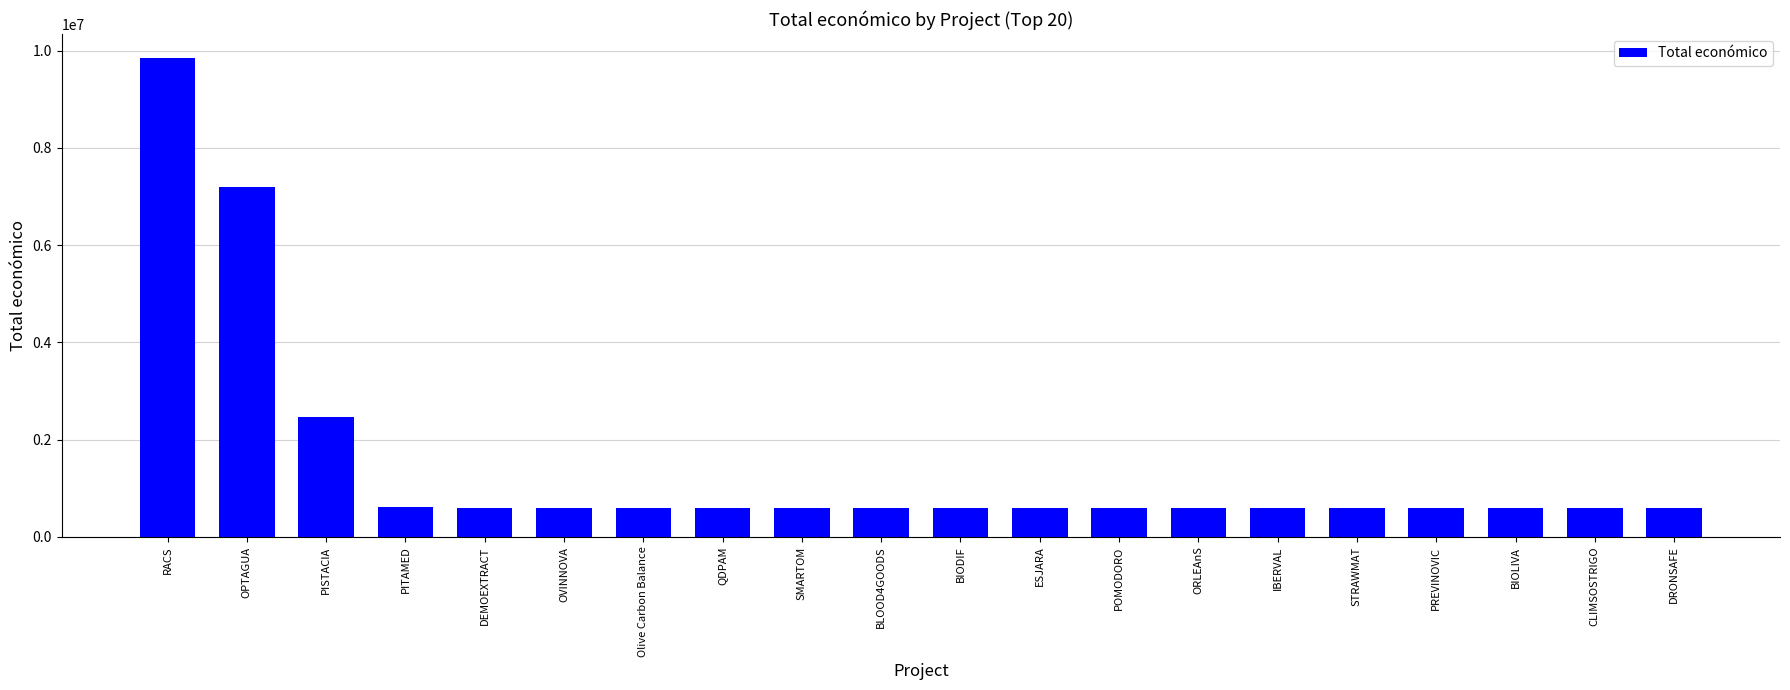

The value at RACS is 9847932. True or false?

True